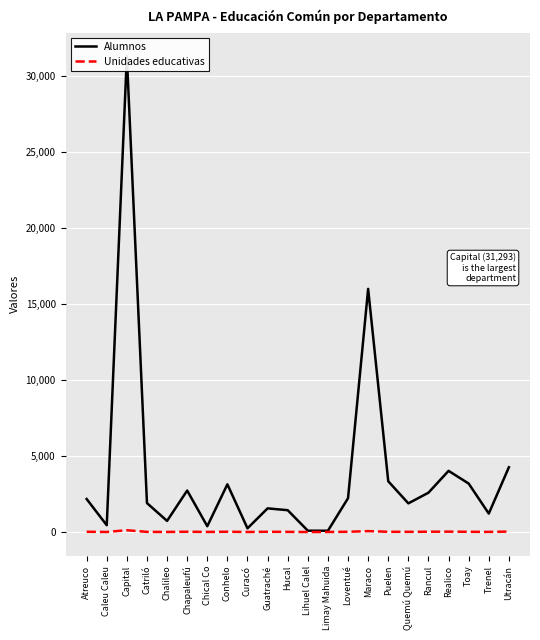

What is the label of the 7th point from the right?

Puelen